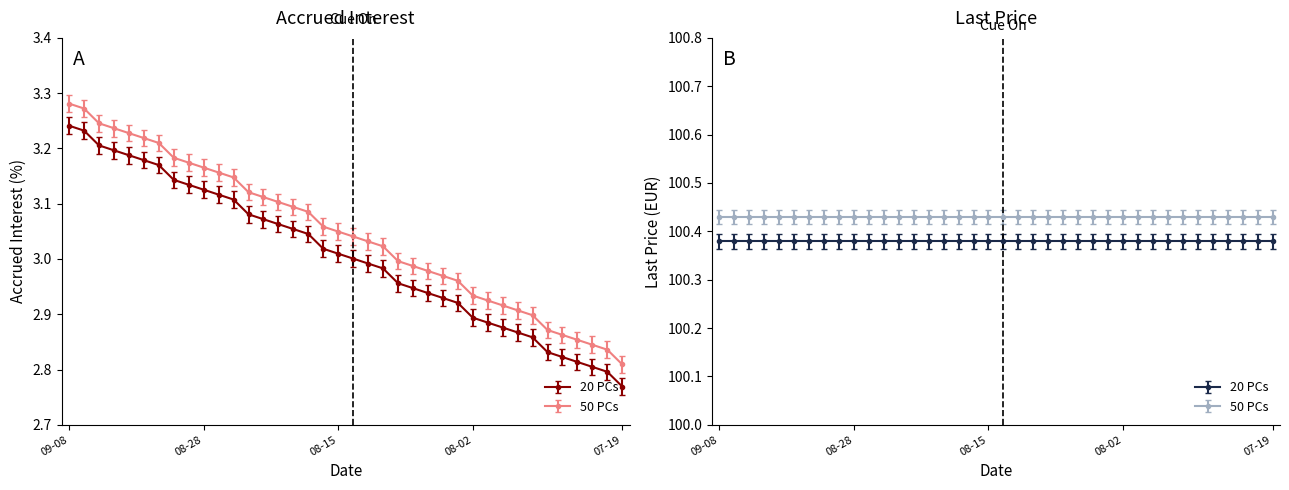

How many data points does each series have?

38